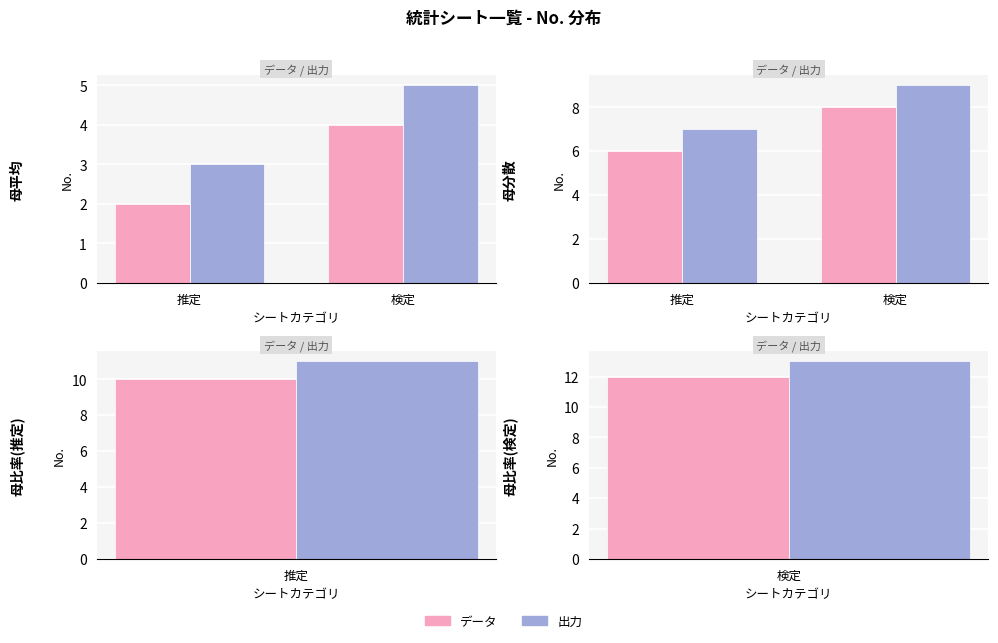

At which label is 母比率の推定 closest to 10?

データ